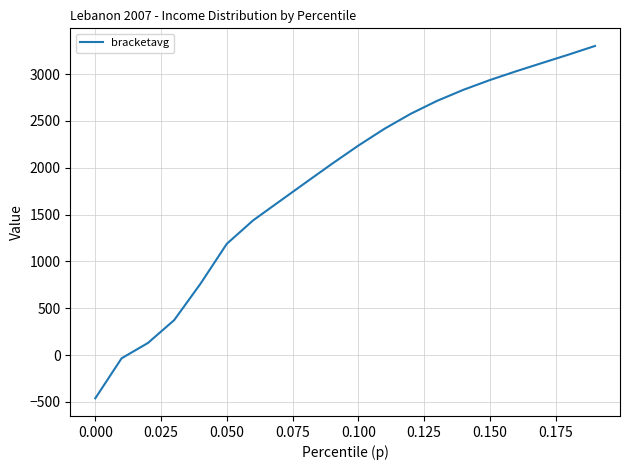

What is the difference between the maximum and minimum values?

3763.8